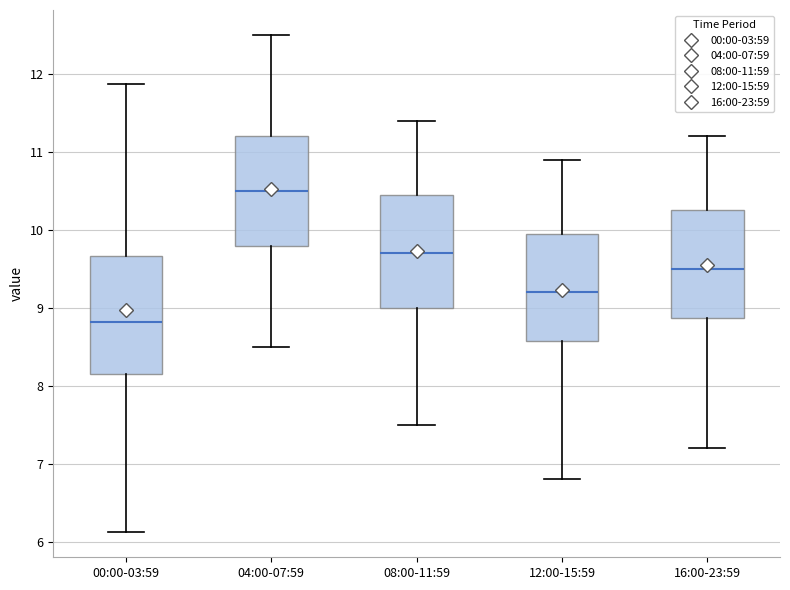

Which box has the highest median line?

04:00-07:59